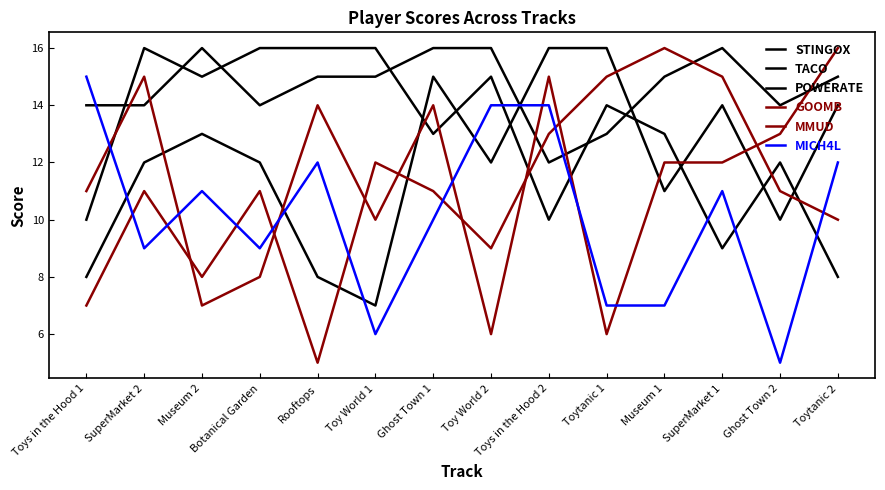

At which category does POWERATE reach its first local valley?

Toy World 1